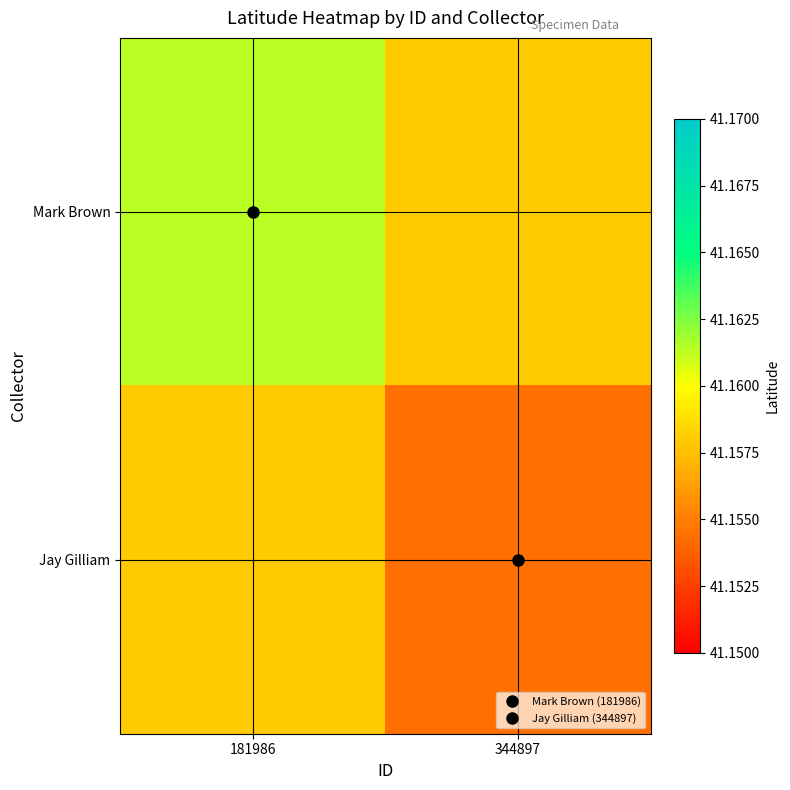

Between 181986 and 344897, which series saw the biggest shift?

Mark Brown